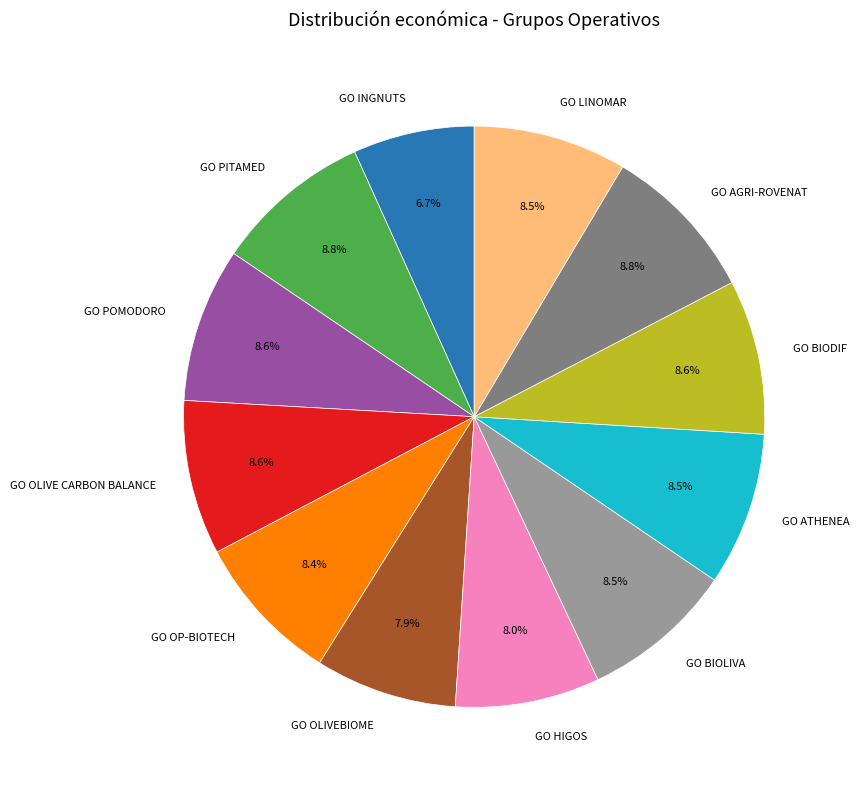

What percentage is the GO OP-BIOTECH slice, to the nearest percent?

8%